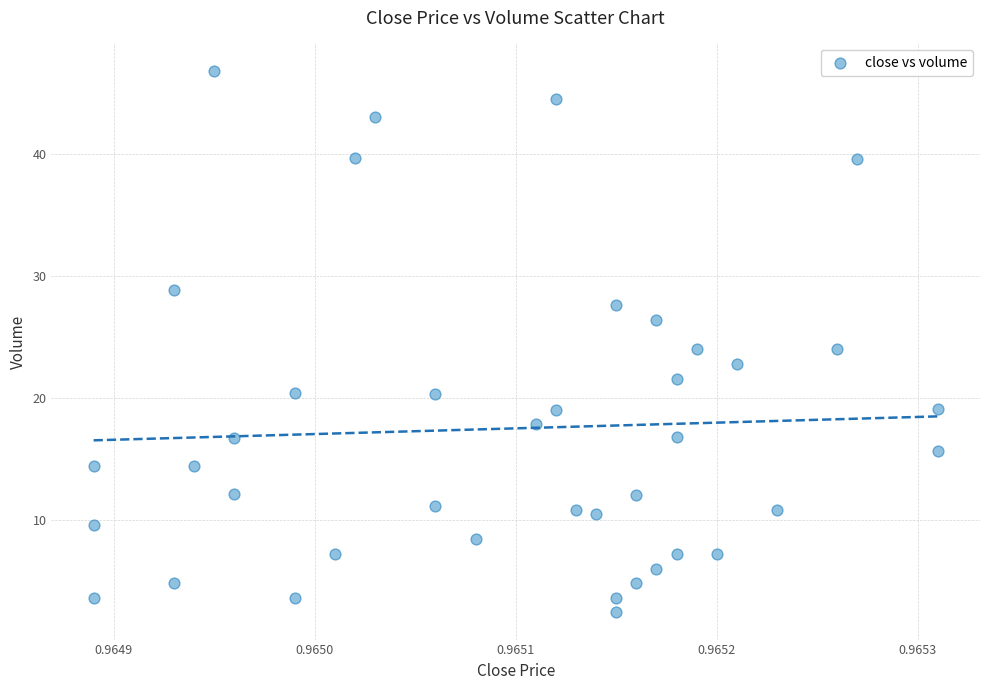

What is the range of Y values (max minus min)?

44.4